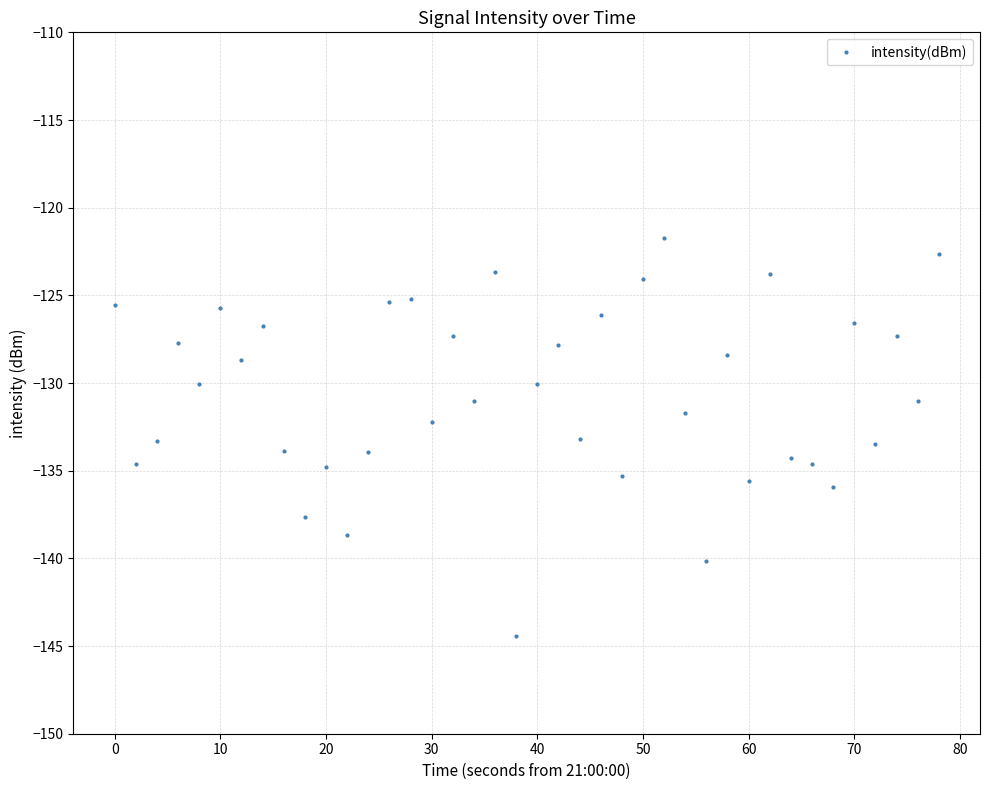

How many lines are shown in the chart?

1